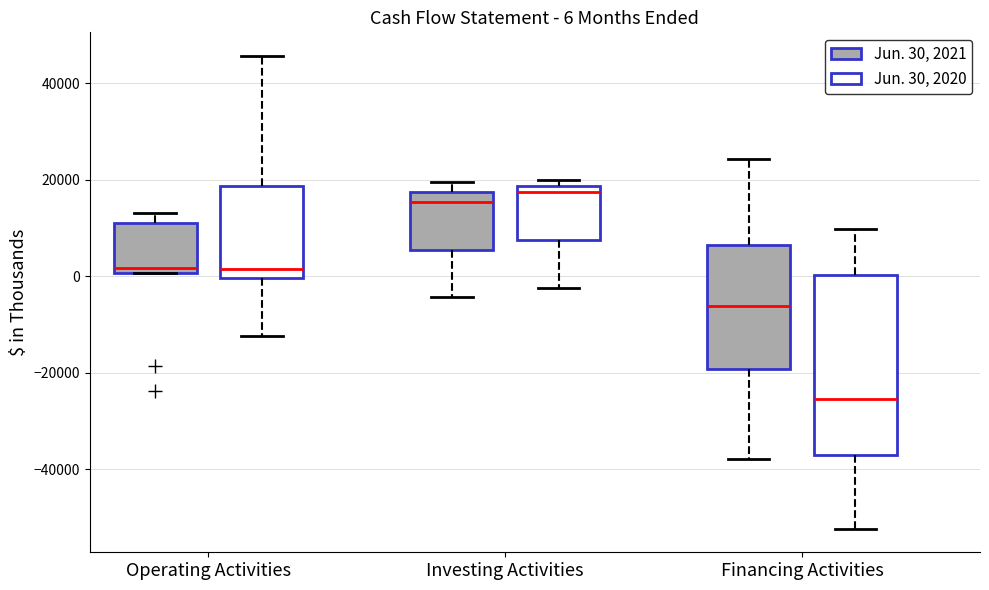

Which box is the tallest, from its lower edge to its upper edge?

Financing Activities (Jun. 30, 2020)